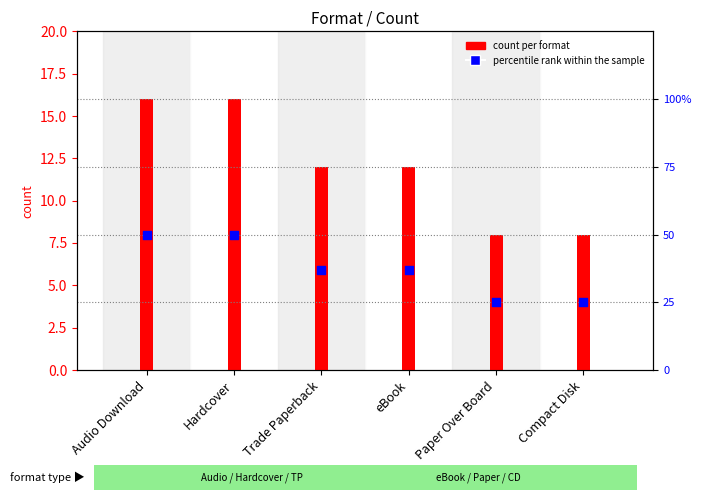

Which series has the largest Y range (max minus min)?

percentile rank within the sample